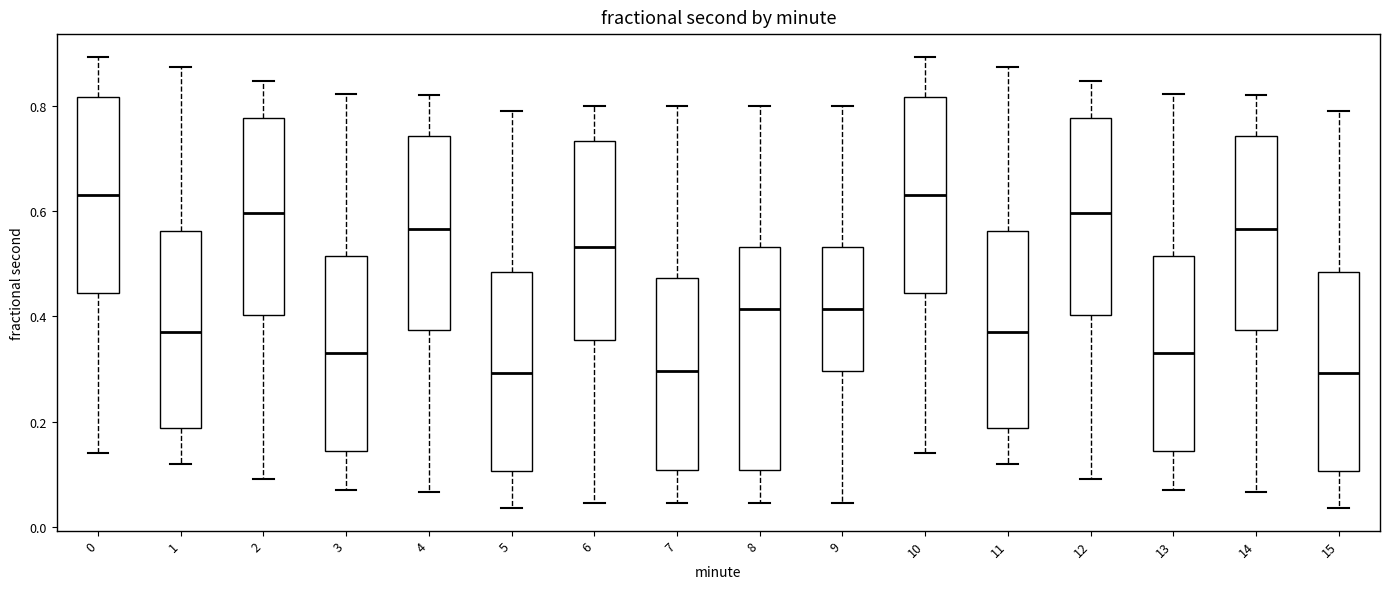

Reading left to right, transcribe this box plot: for each box, give where its median line is, the range the box spans, and where its two whiskers end, as read against the y-axis. The values are not printed on the chart, so give them approximately, as read against the axis.

0: median 0.64, box 0.44 to 0.82, whiskers 0.14 to 0.90
1: median 0.36, box 0.18 to 0.56, whiskers 0.12 to 0.88
2: median 0.60, box 0.40 to 0.78, whiskers 0.10 to 0.84
3: median 0.32, box 0.14 to 0.52, whiskers 0.08 to 0.82
4: median 0.56, box 0.38 to 0.74, whiskers 0.06 to 0.82
5: median 0.30, box 0.10 to 0.48, whiskers 0.04 to 0.80
6: median 0.54, box 0.36 to 0.74, whiskers 0.04 to 0.80
7: median 0.30, box 0.10 to 0.48, whiskers 0.04 to 0.80
8: median 0.42, box 0.10 to 0.54, whiskers 0.04 to 0.80
9: median 0.42, box 0.30 to 0.54, whiskers 0.04 to 0.80
10: median 0.64, box 0.44 to 0.82, whiskers 0.14 to 0.90
11: median 0.36, box 0.18 to 0.56, whiskers 0.12 to 0.88
12: median 0.60, box 0.40 to 0.78, whiskers 0.10 to 0.84
13: median 0.32, box 0.14 to 0.52, whiskers 0.08 to 0.82
14: median 0.56, box 0.38 to 0.74, whiskers 0.06 to 0.82
15: median 0.30, box 0.10 to 0.48, whiskers 0.04 to 0.80